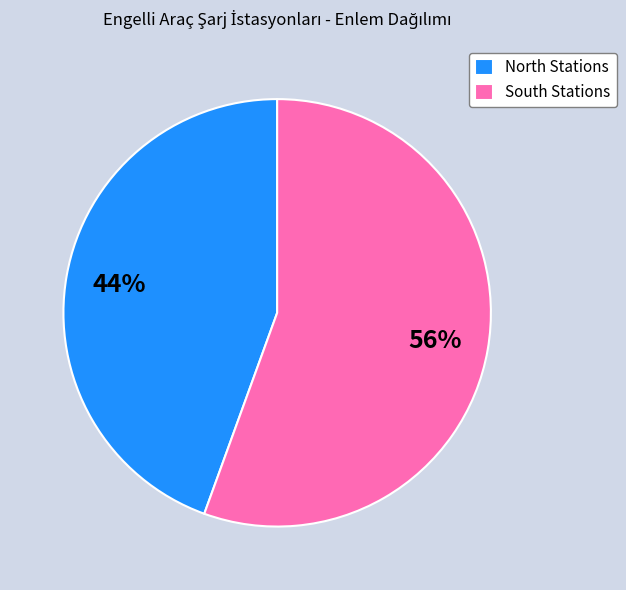

True or false: North Stations accounts for 44% of the total.

True